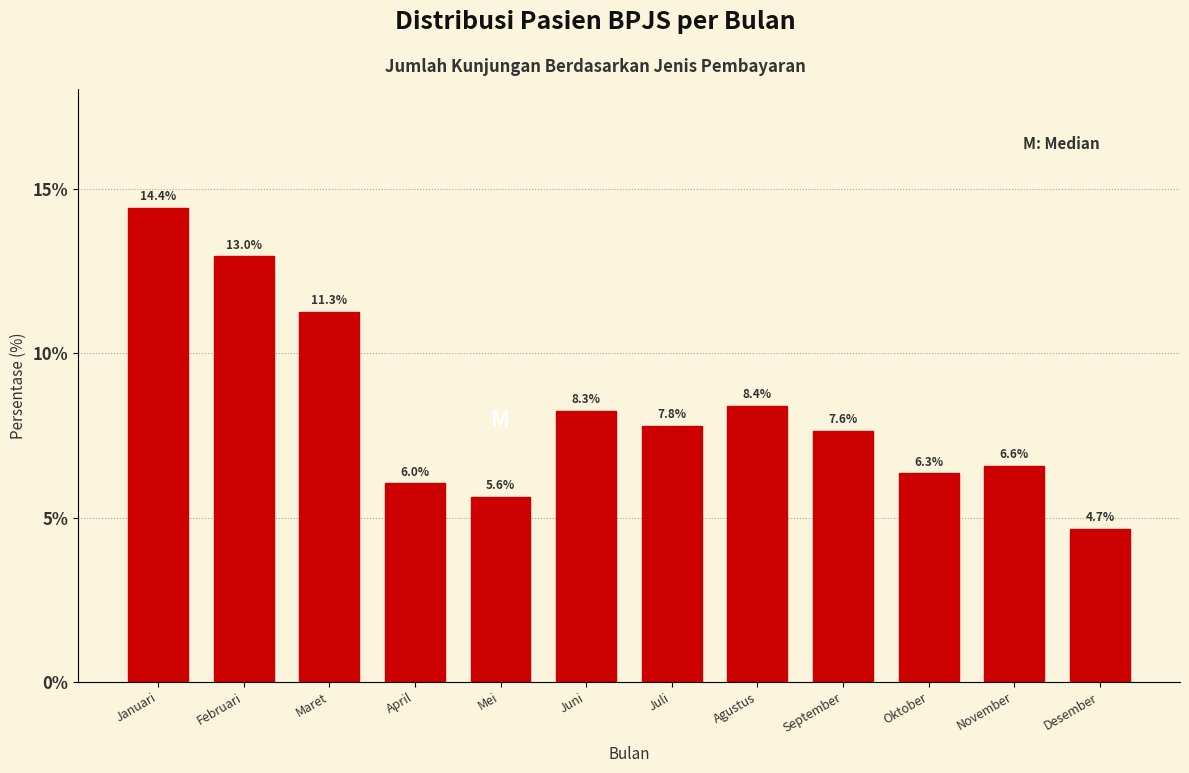

Reading left to right, list all the values displayed in this chart.

Januari=14.4	Februari=13.0	Maret=11.3	April=6.0	Mei=5.6	Juni=8.3	Juli=7.8	Agustus=8.4	September=7.6	Oktober=6.3	November=6.6	Desember=4.7